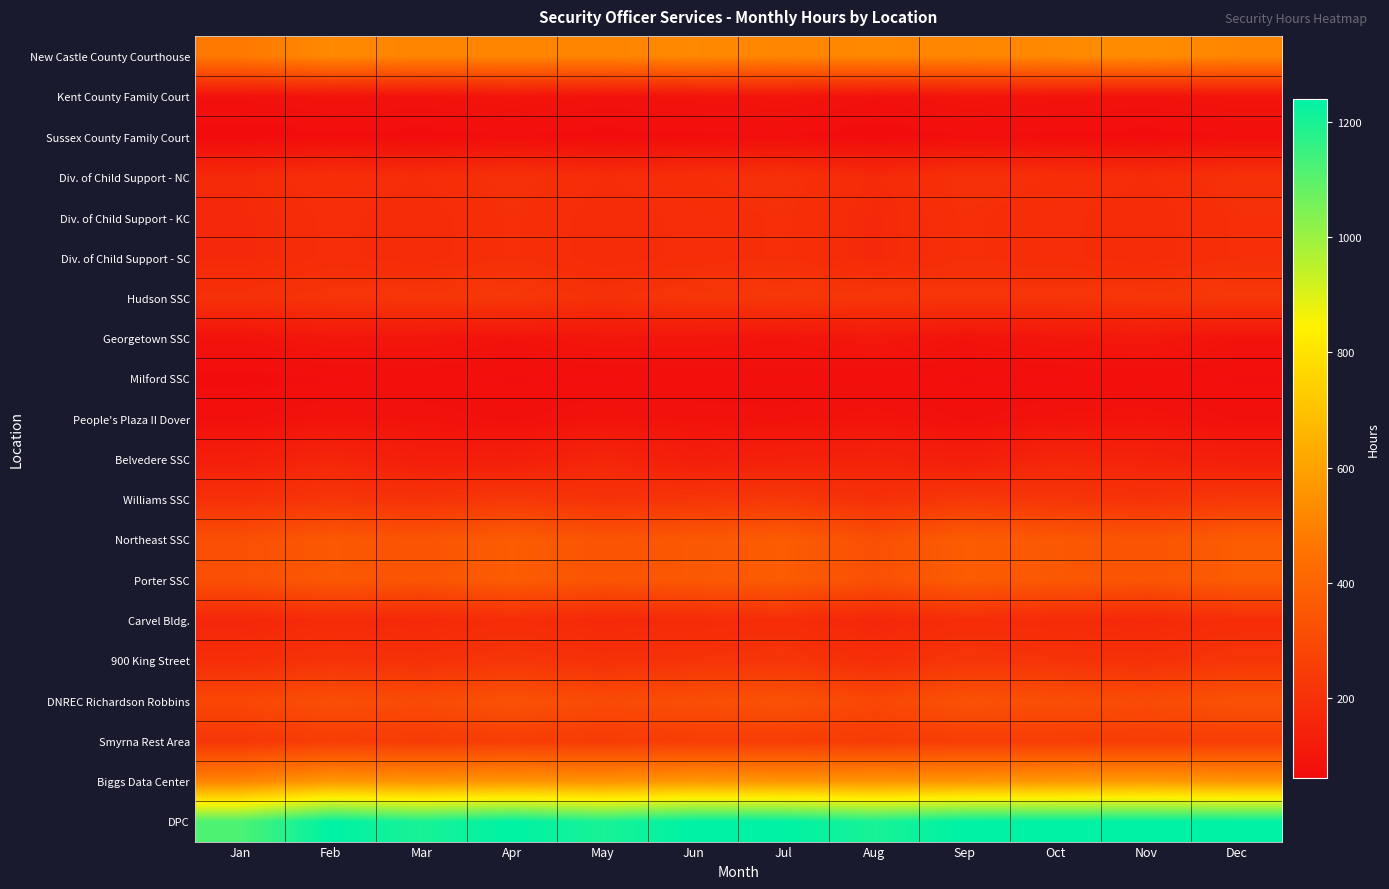

Which series has the largest range (max minus min)?

DPC